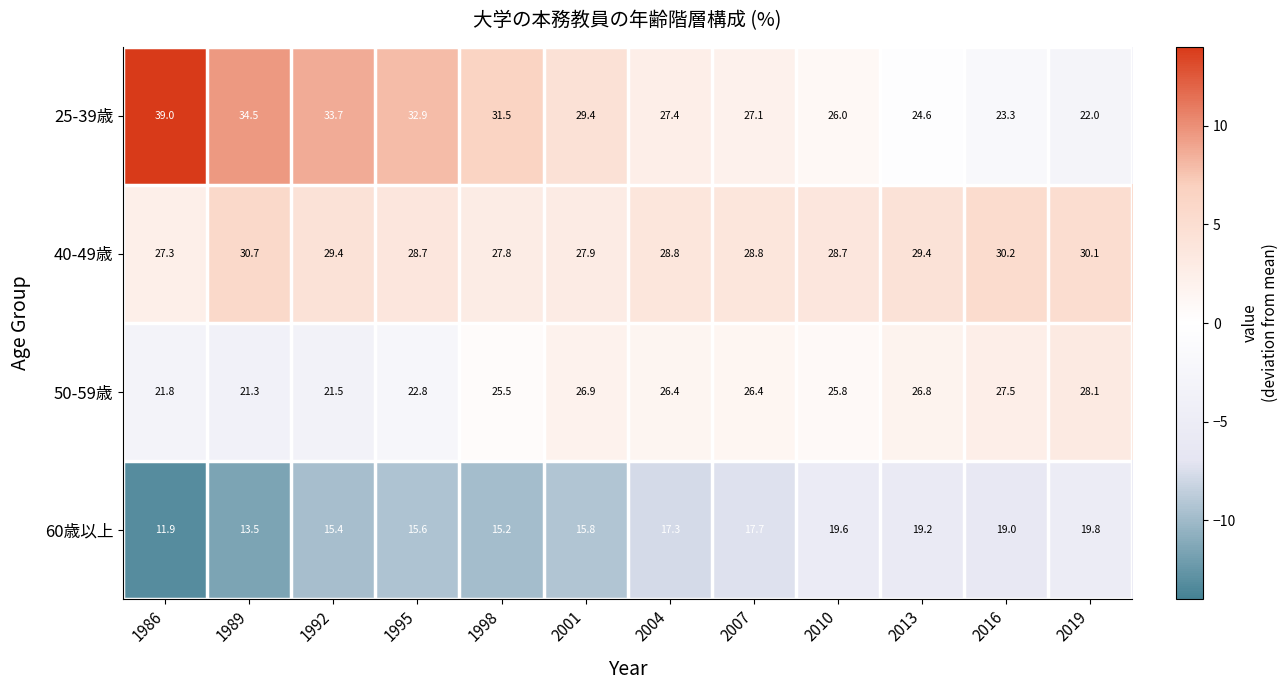

What is the difference between the maximum and second lowest values in the 40-49歳 series?

2.9